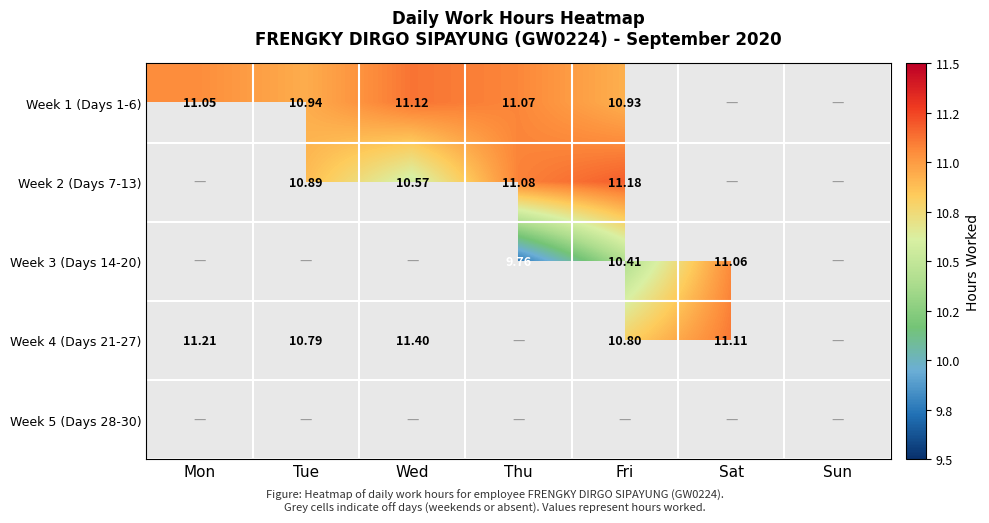

Which series has the largest range (max minus min)?

Week 4 (Days 21-27)